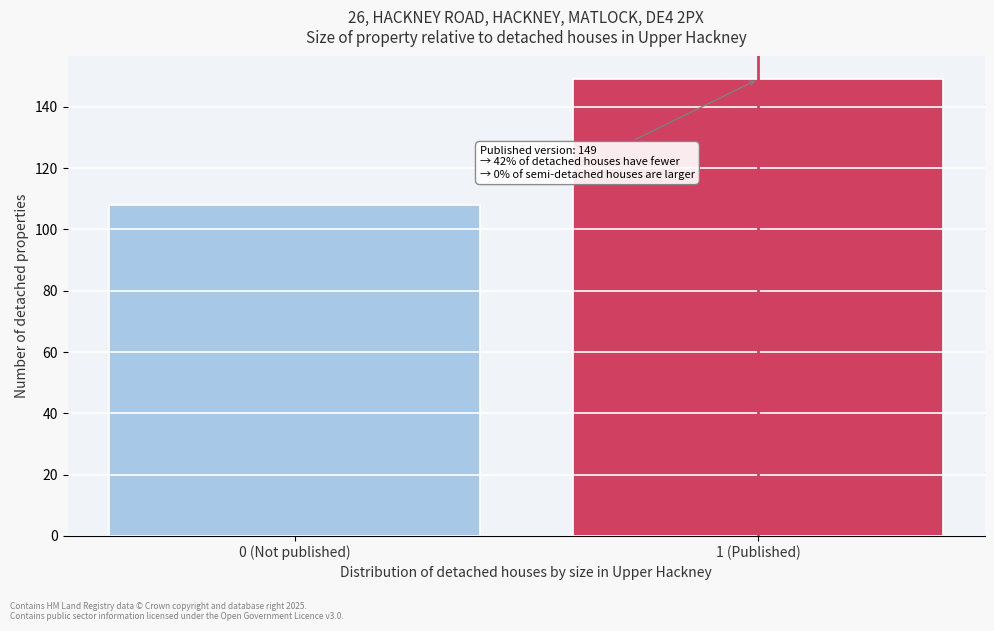

Reading left to right, list all the values displayed in this chart.

108	149